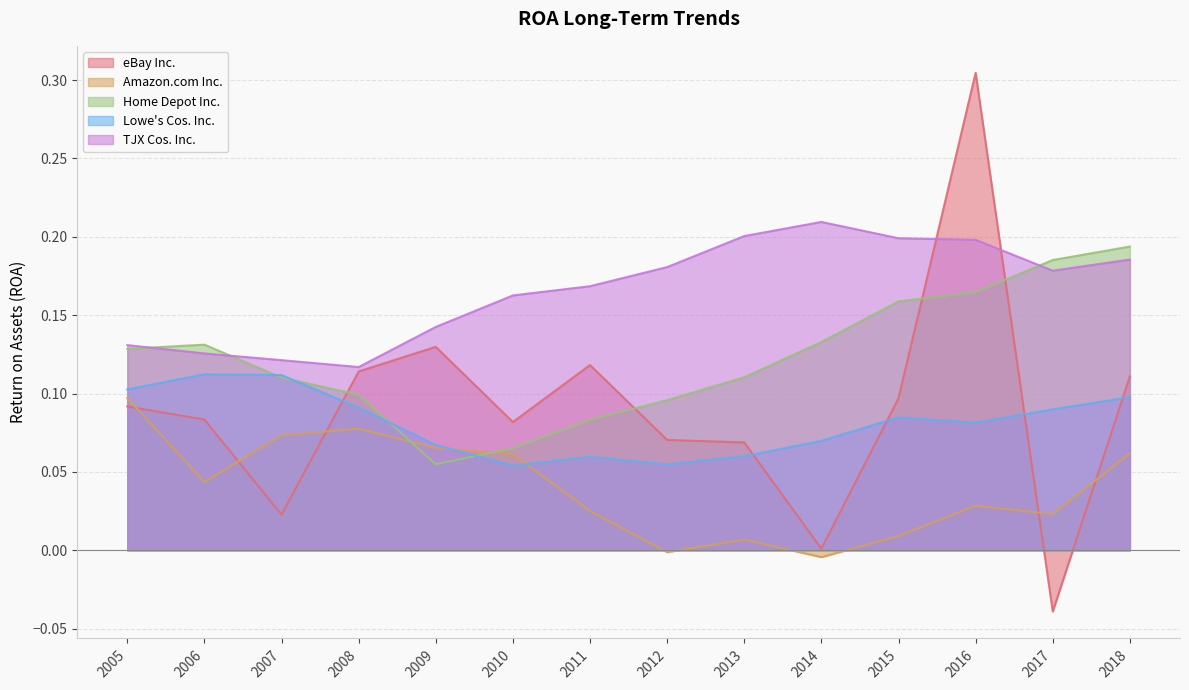

Rank the series by their maximum value, from lowest to highest.

Amazon.com Inc., Lowe's Cos. Inc., Home Depot Inc., TJX Cos. Inc., eBay Inc.